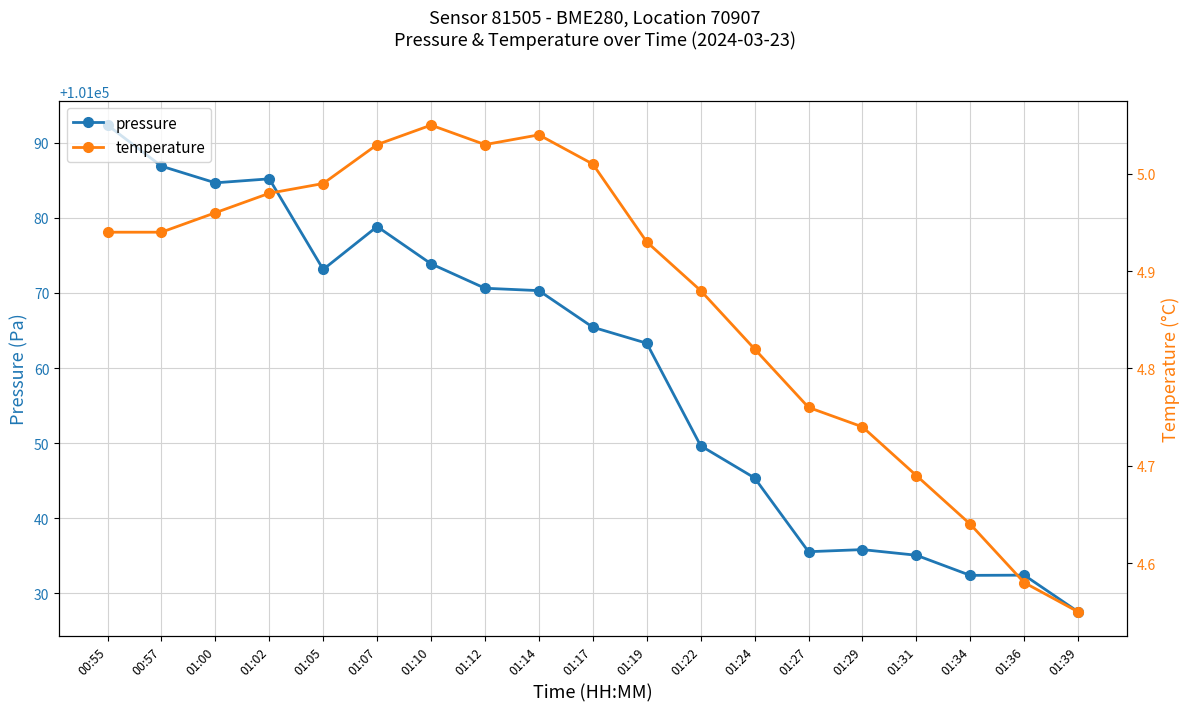

True or false: temperature and pressure intersect in this chart.

False